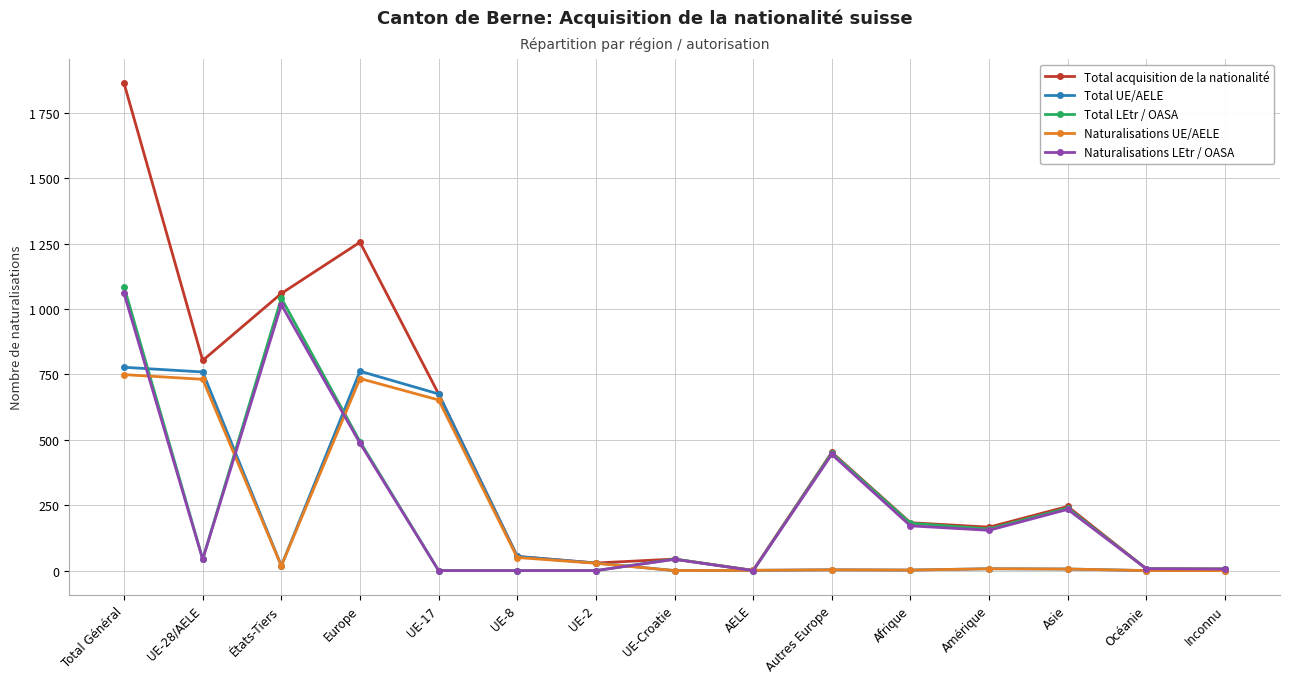

Which series changed the most between Total Général and UE-28/AELE?

Total acquisition de la nationalité